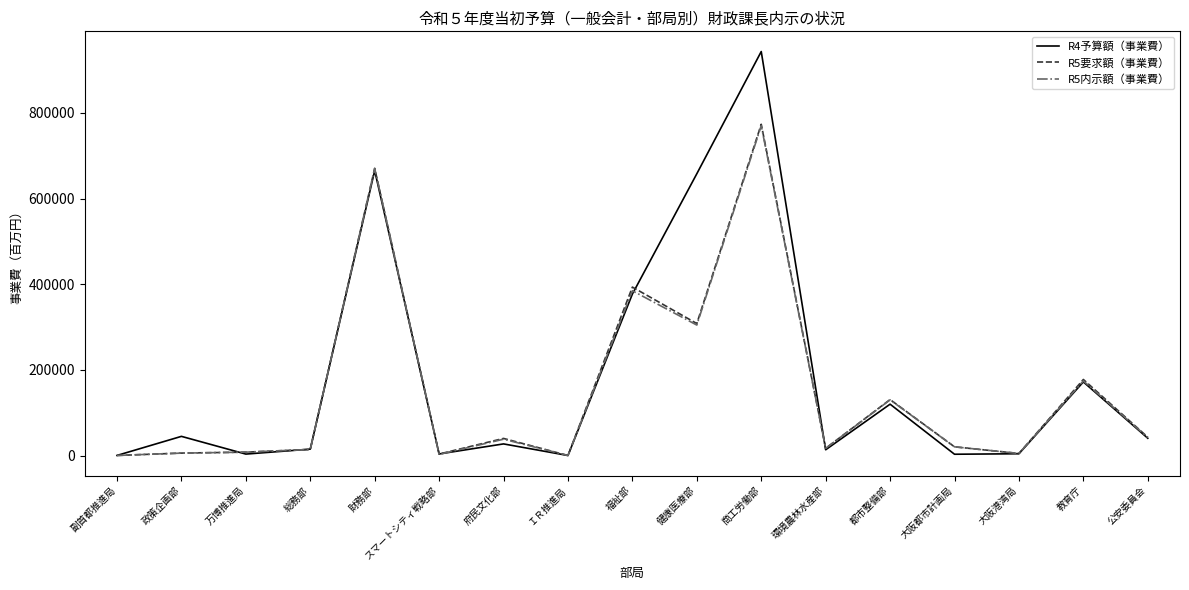

True or false: R5要求額（事業費） has a value of 76151 at 都市整備部.

False